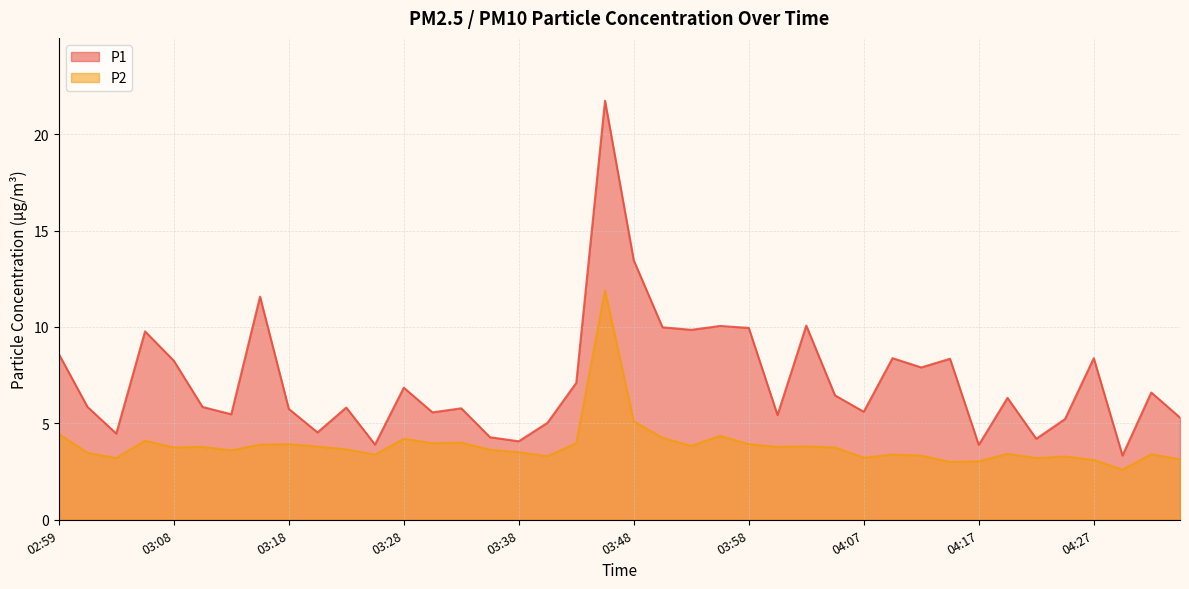

At which category is the sum across all series the highest?

03:45